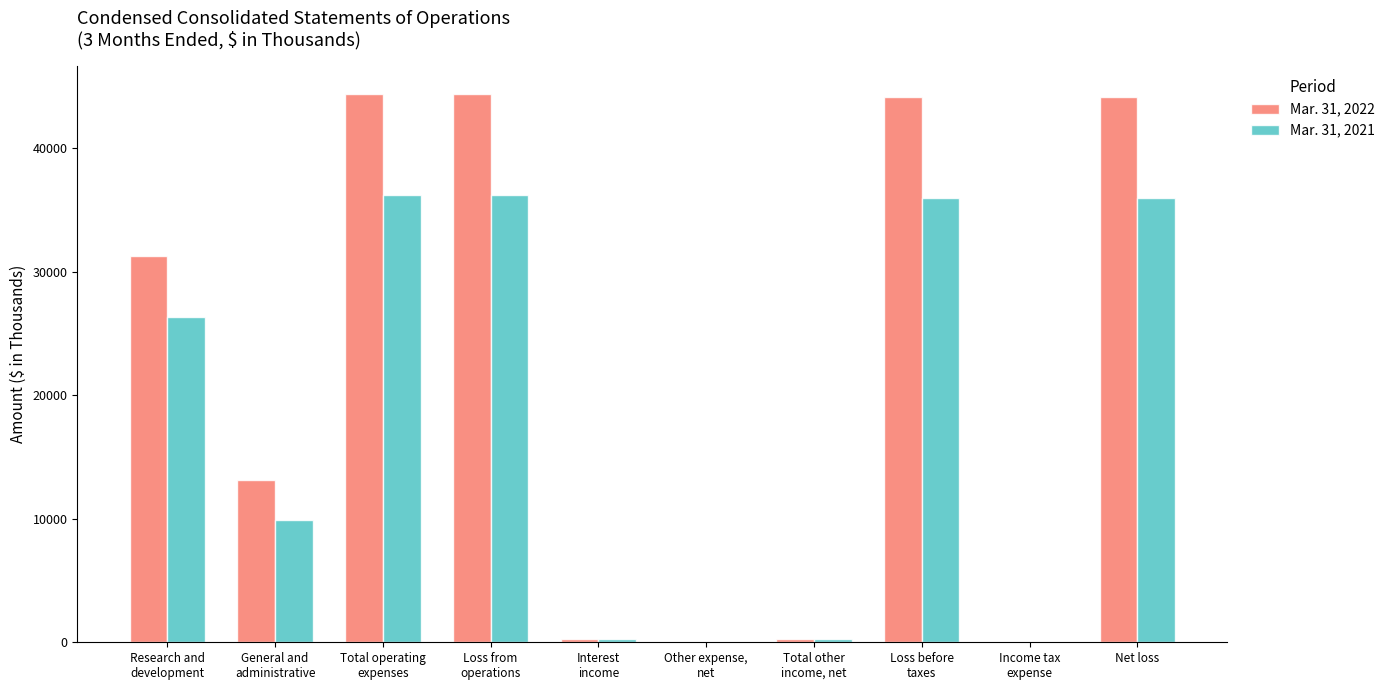

Which series has the largest total across all categories?

Mar. 31, 2022